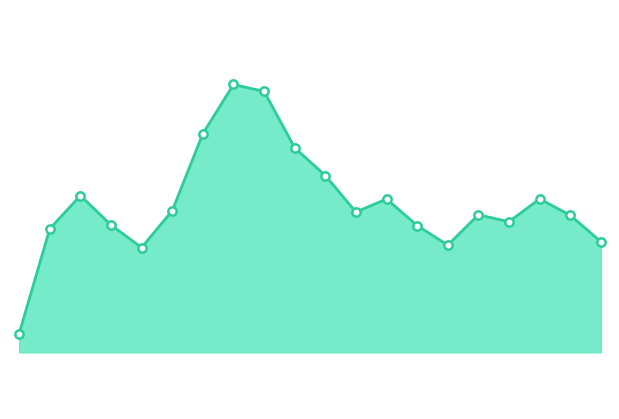

Rank the categories by value from highest to lowest.

7, 8, 6, 9, 10, 2, 17, 12, 5, 11, 15, 18, 16, 3, 13, 1, 19, 14, 4, 0